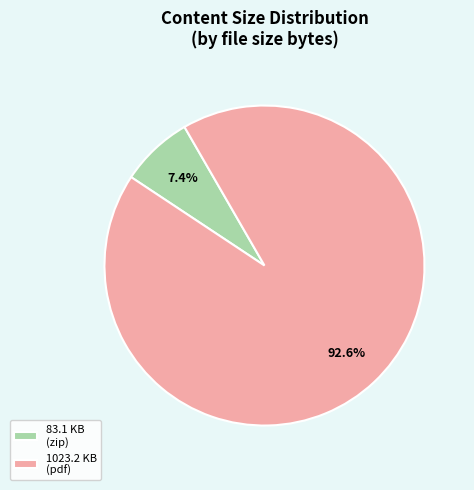

To the nearest percent, what is the average slice percentage?

50%